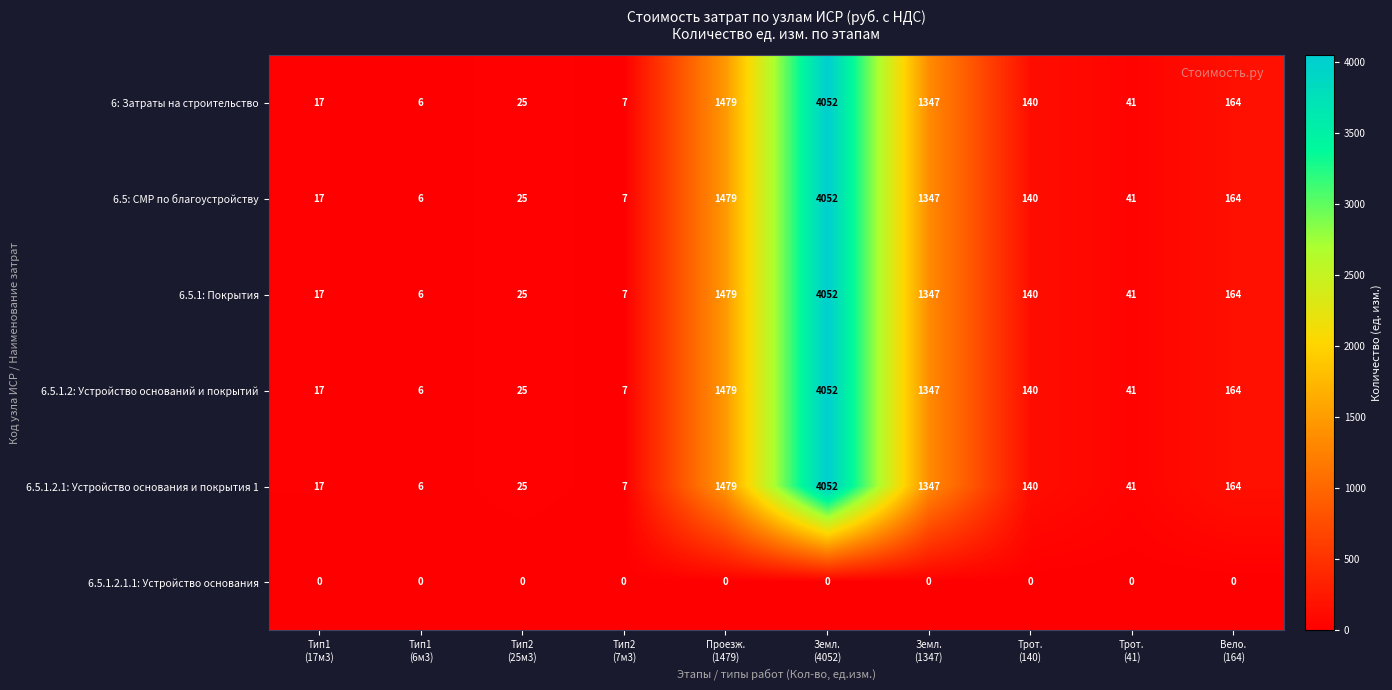

What is the average value of the 6.5: СМР по благоустройству series?

728